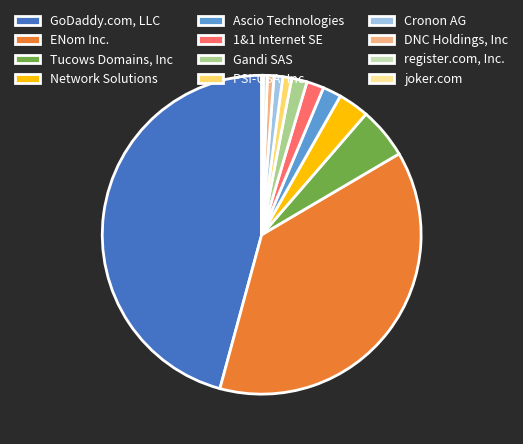

Is there a majority slice in this chart?

No